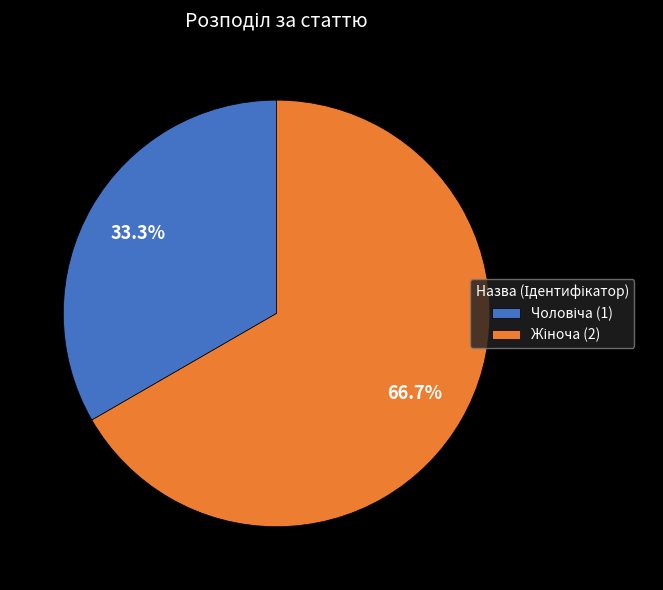

Does any single category account for the majority?

Yes